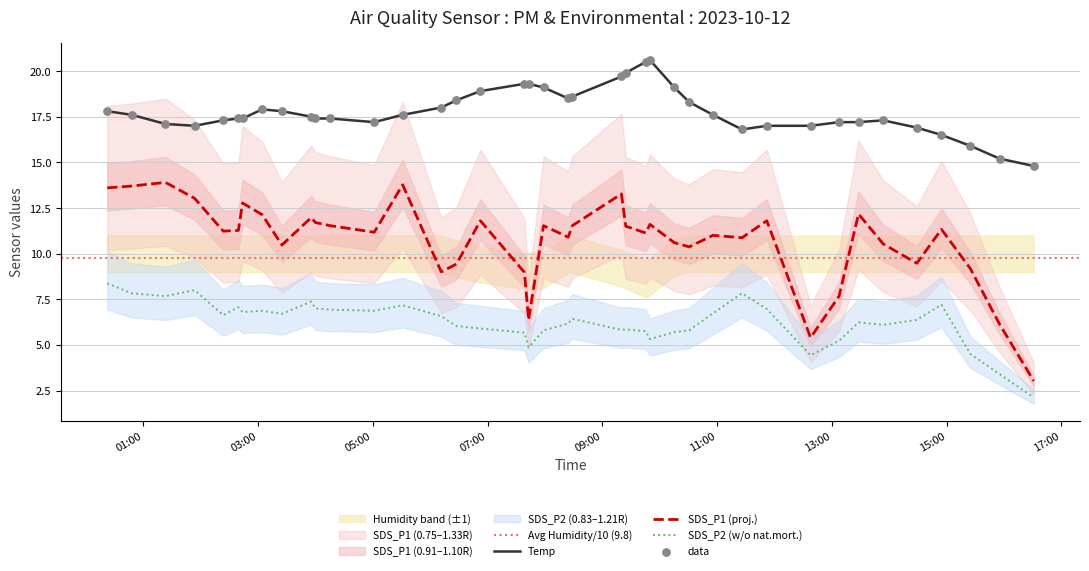

What is the total value across all series at 2023/10/12 15:24:56?

29.6